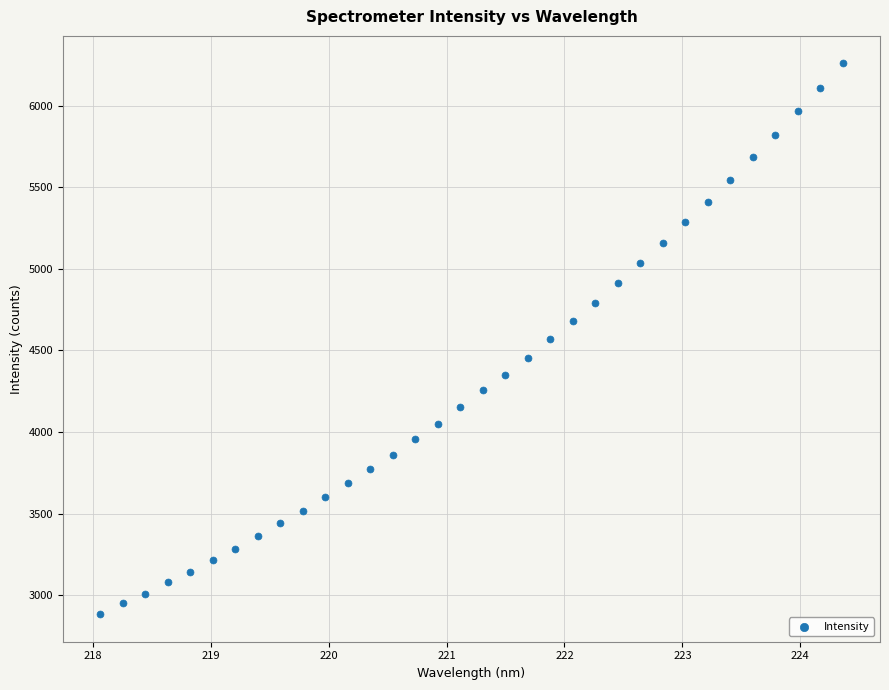

What is the range of Y values (max minus min)?

3375.4